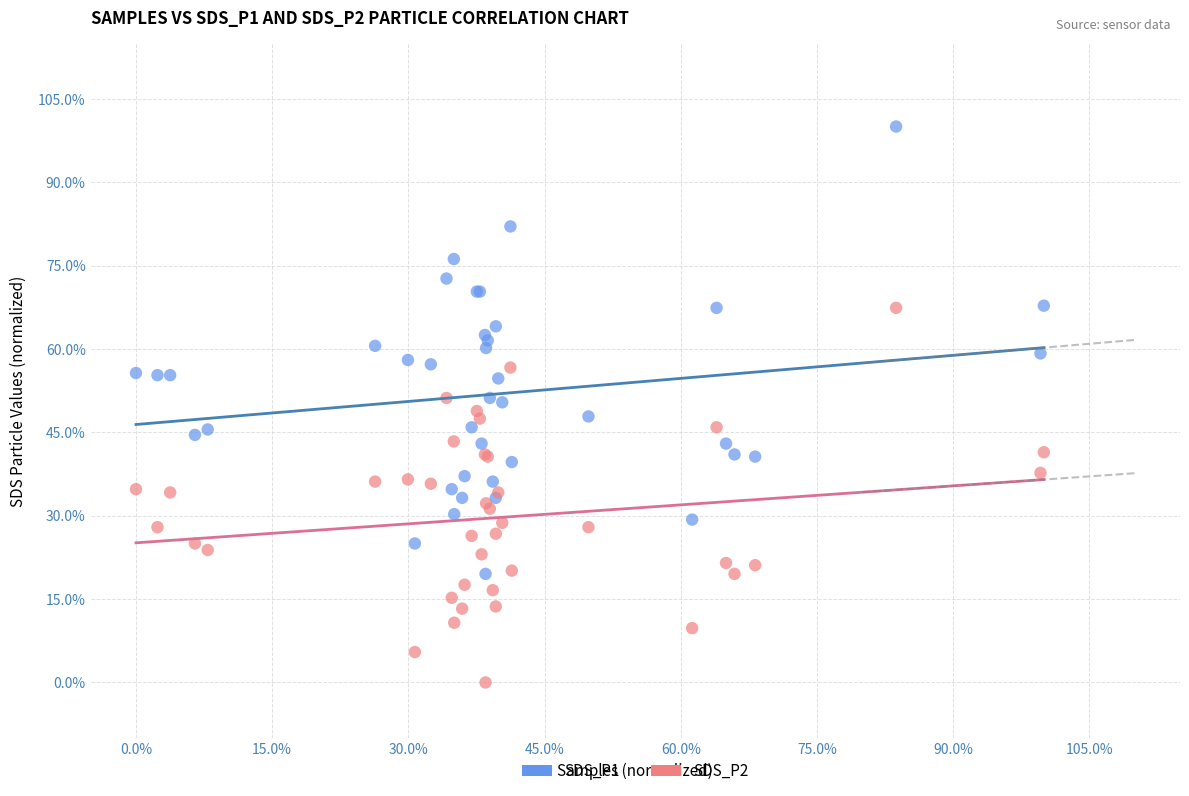

What are all the series names shown in the legend?

SDS_P1, SDS_P2